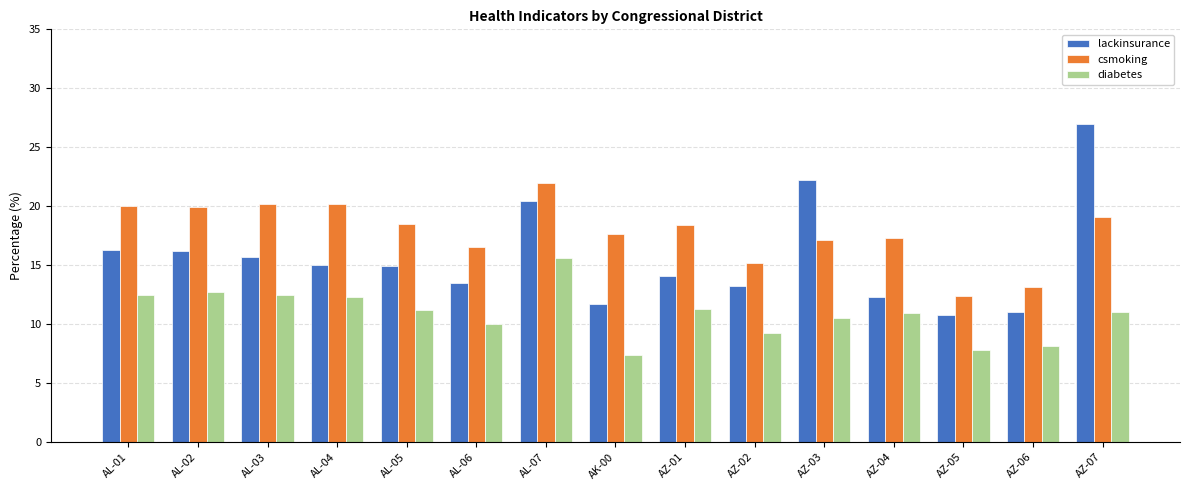

What is the total value across all series at AZ-06?

32.2